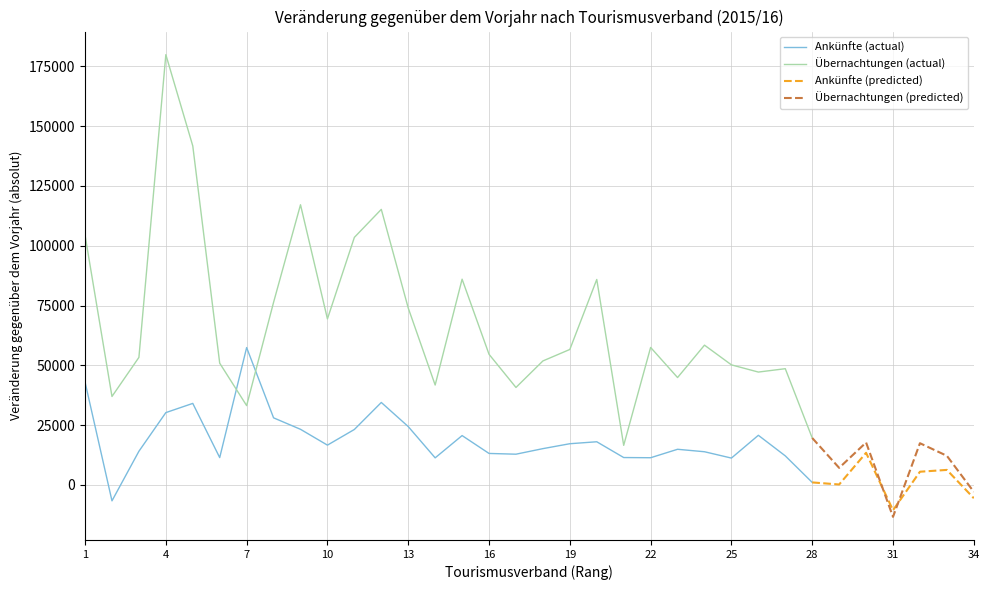

After their last crossing, which series has the higher values: Ankünfte (actual) or Übernachtungen (actual)?

Übernachtungen (actual)